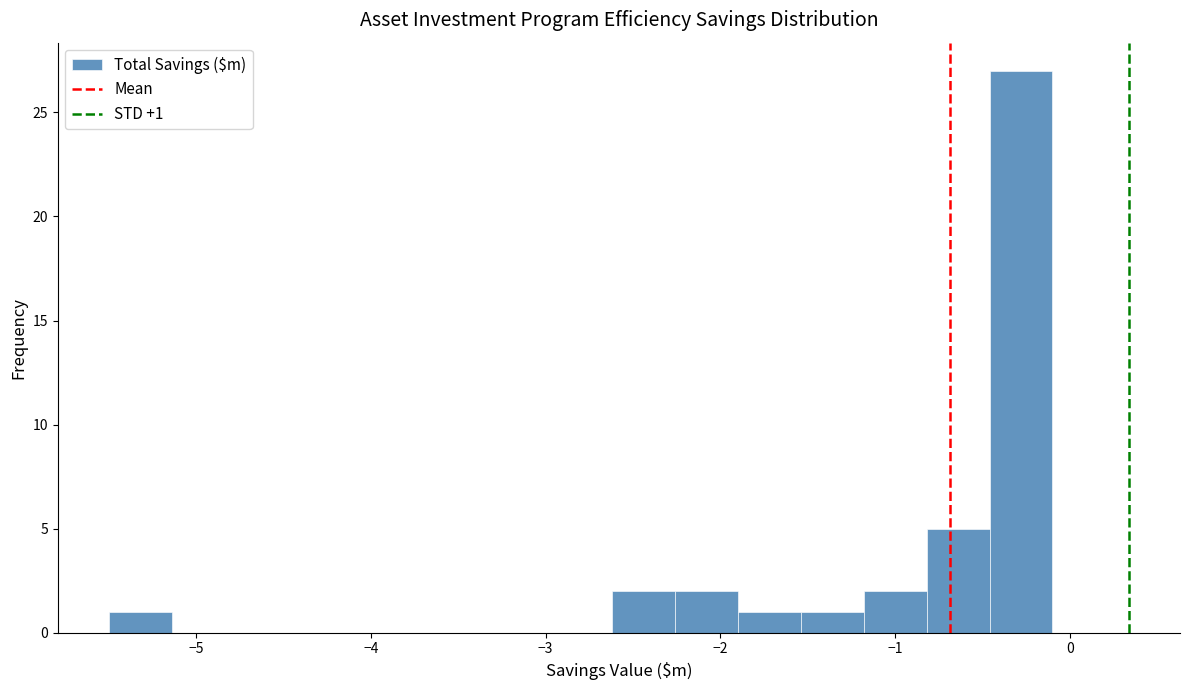

Around what value on the x-axis is the tallest bar? Give the approximate position of its centre, as read against the axis.

-0.3